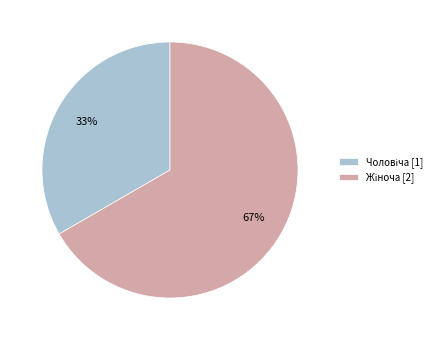

To the nearest percent, what is the average slice percentage?

50%